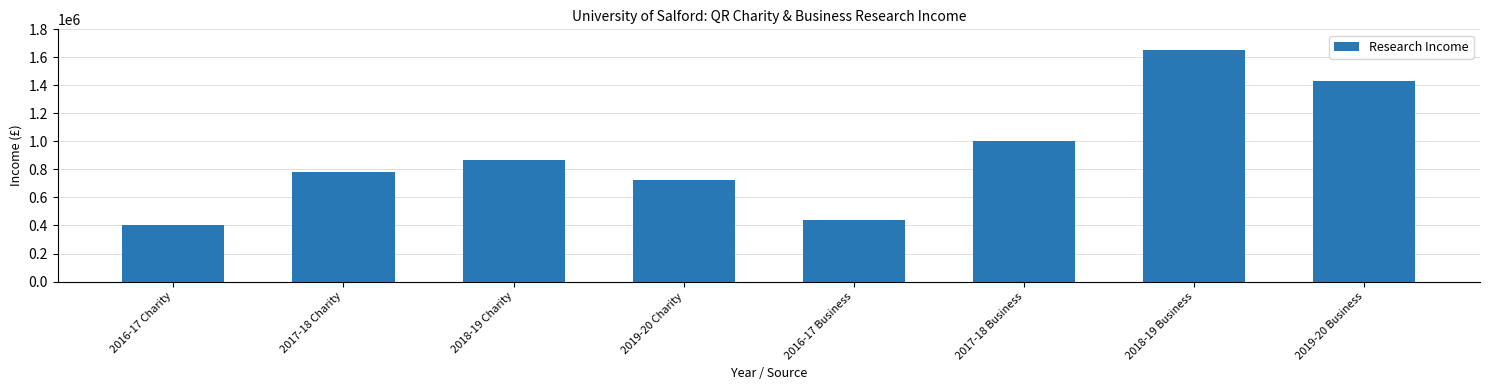

What is the ratio of the value at 2018-19 Charity to the value at 2018-19 Business?

0.5